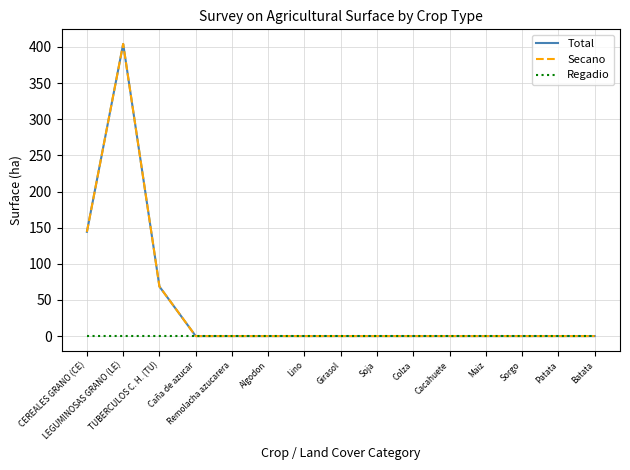

List the series in order of their peak value, highest first.

Total, Secano, Regadio